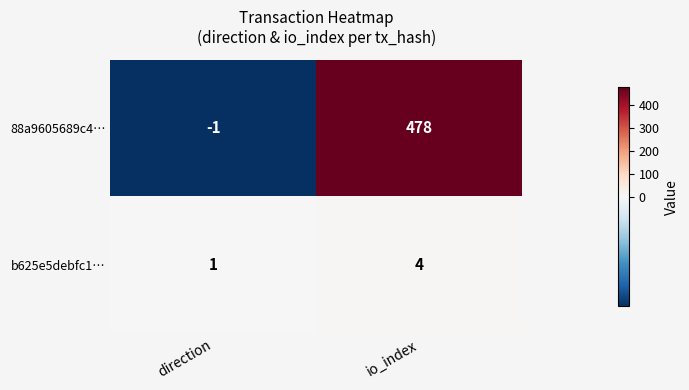

What is the difference between the b625e5debfc1… values at direction and io_index?

3